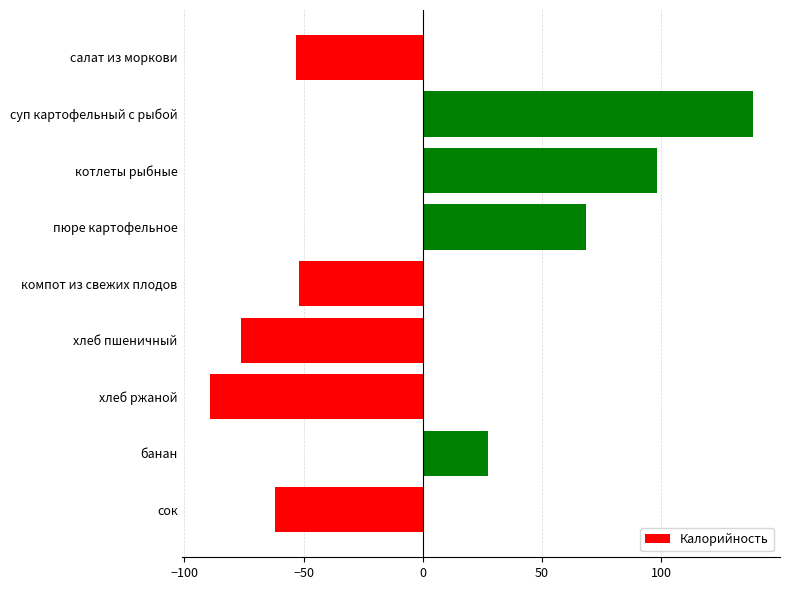

How many positive values are there?

4